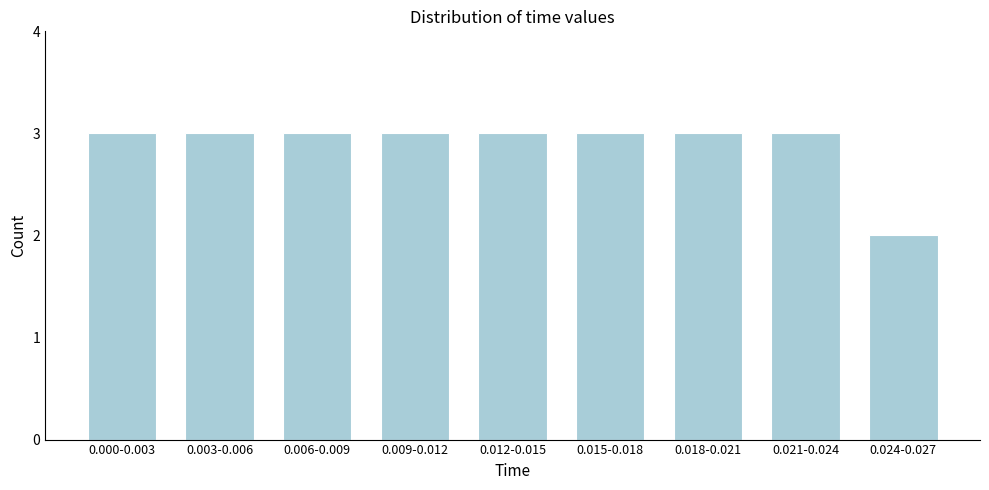

Reading left to right, transcribe all the data shown in this chart.

0.000-0.003=3	0.003-0.006=3	0.006-0.009=3	0.009-0.012=3	0.012-0.015=3	0.015-0.018=3	0.018-0.021=3	0.021-0.024=3	0.024-0.027=2